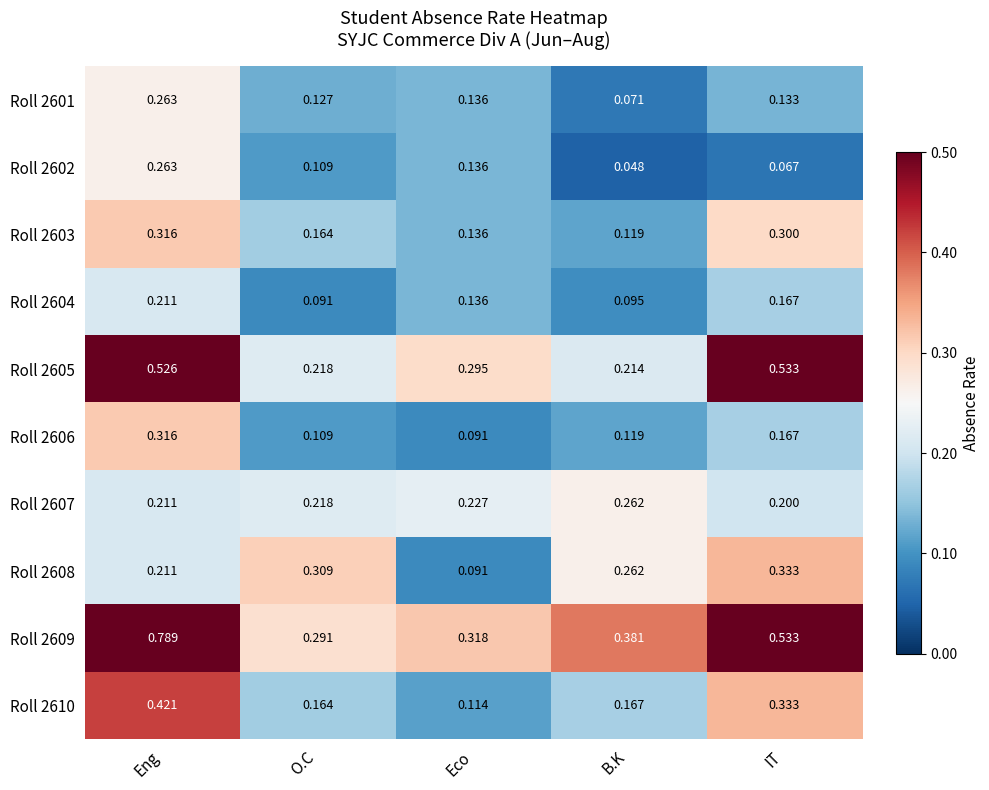

What is the difference between the highest and lowest values at B.K?

0.3